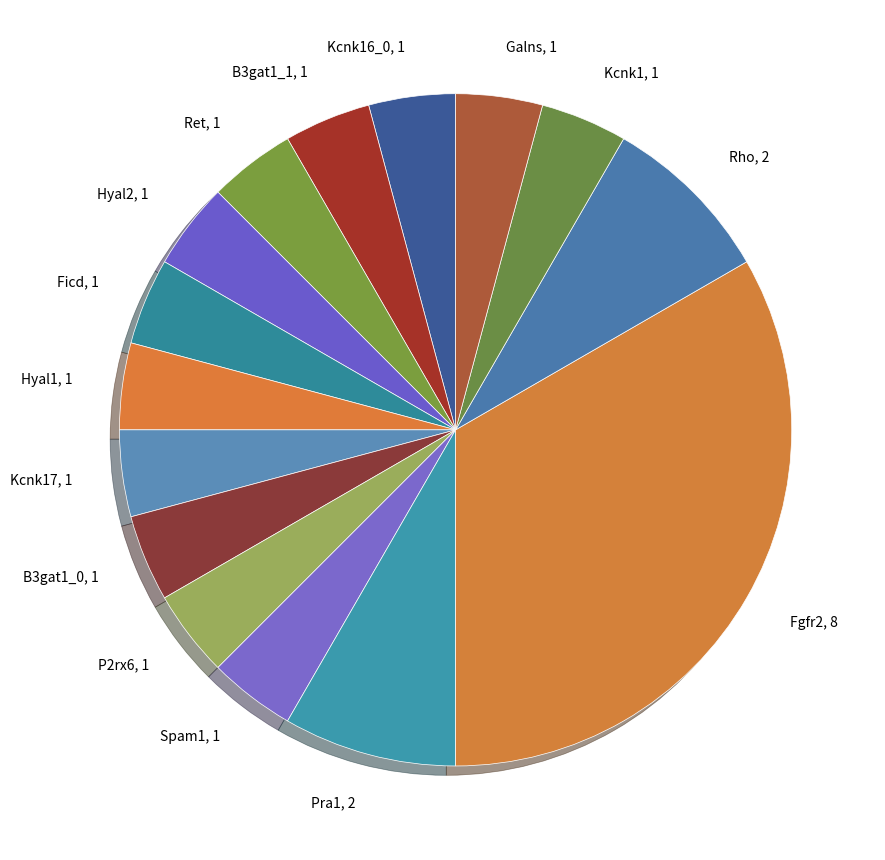

Count the number of slices in the pie.

15